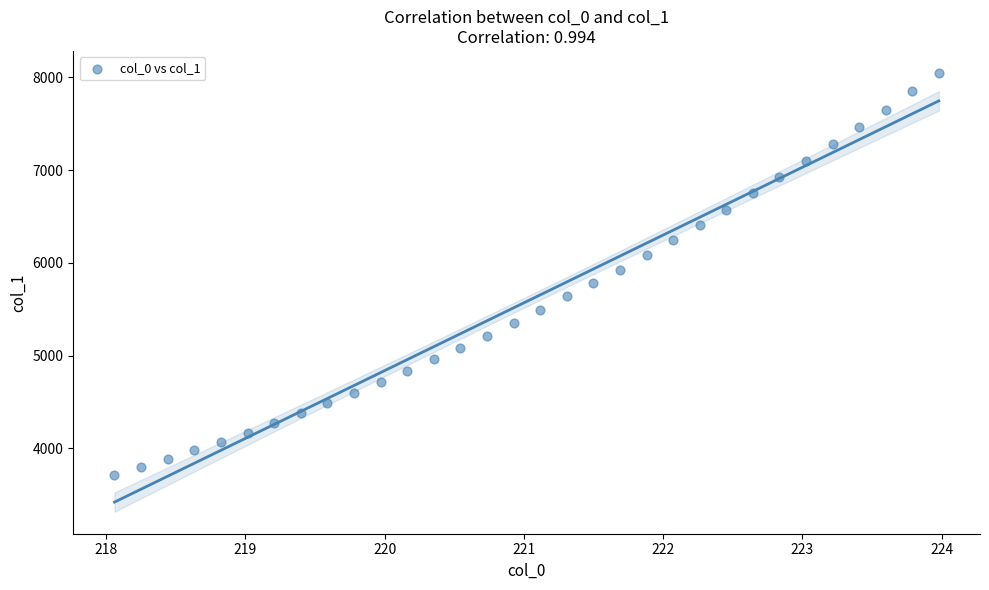

What is the range of X values (max minus min)?

5.9